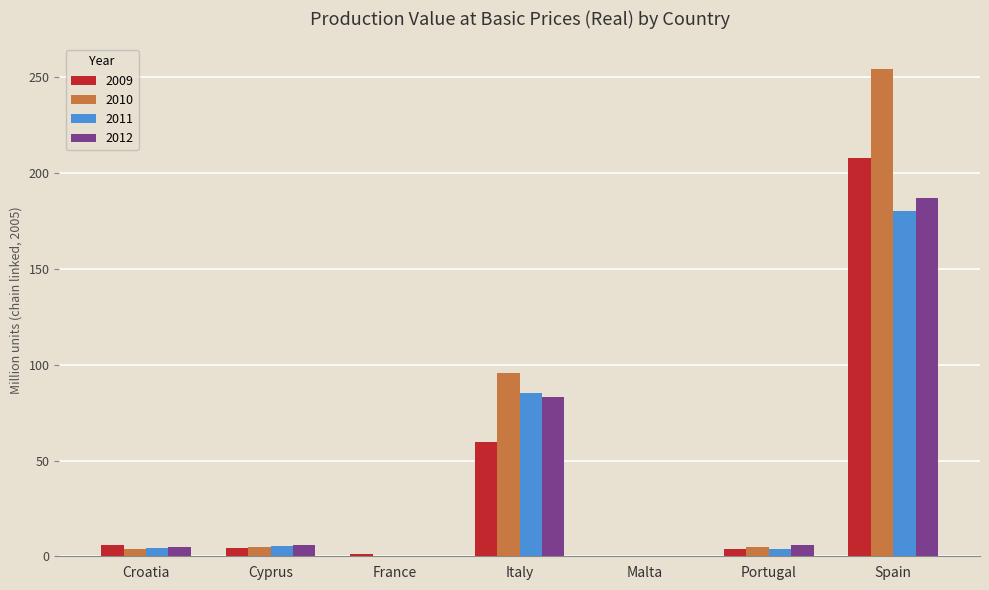

At which label does 2009 first exceed 4?

Croatia